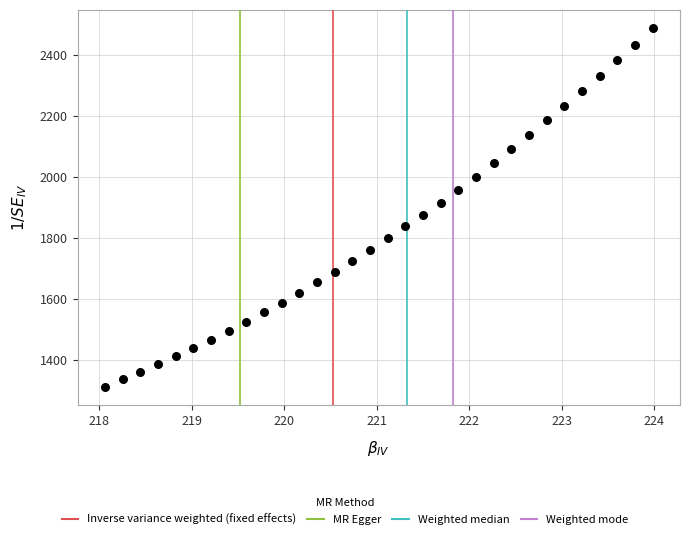

What is the range of Y values (max minus min)?

1177.3